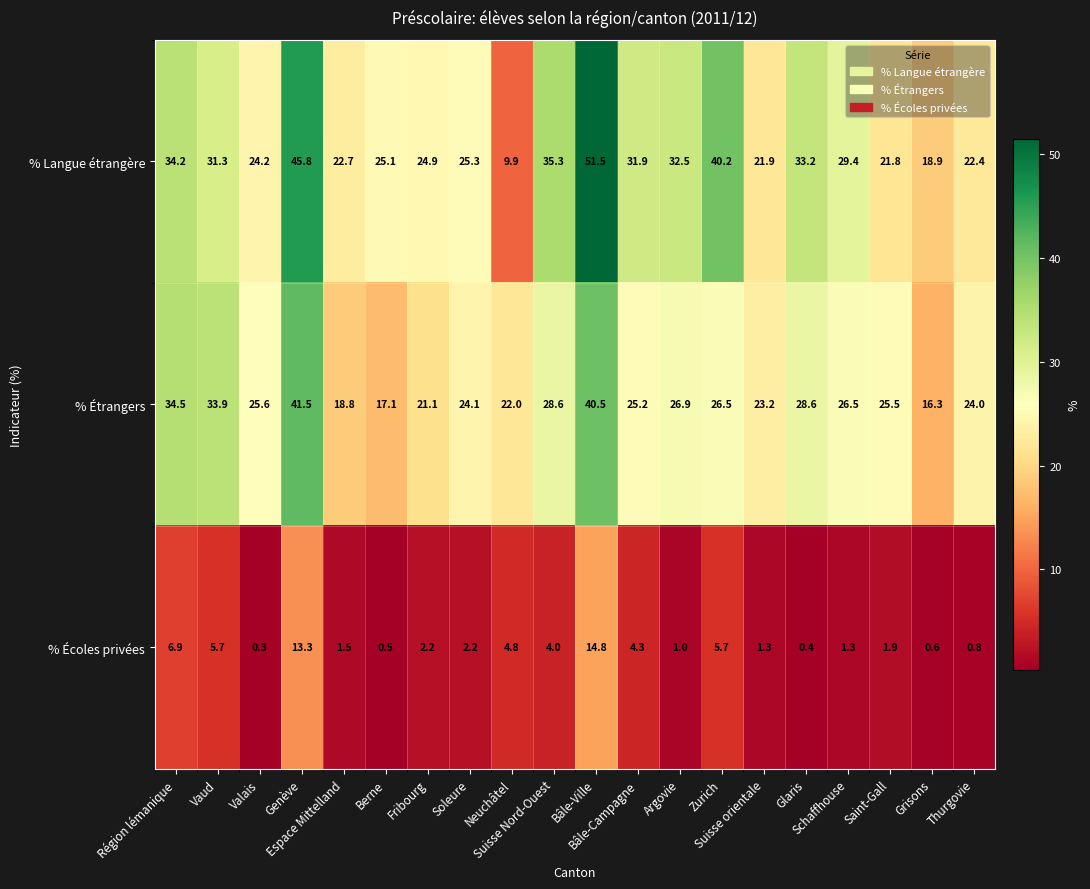

How many categories are shown in the chart?

20